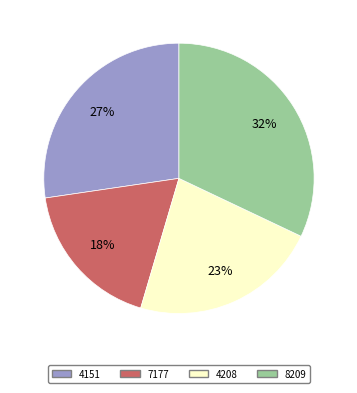

Does any single category account for the majority?

No